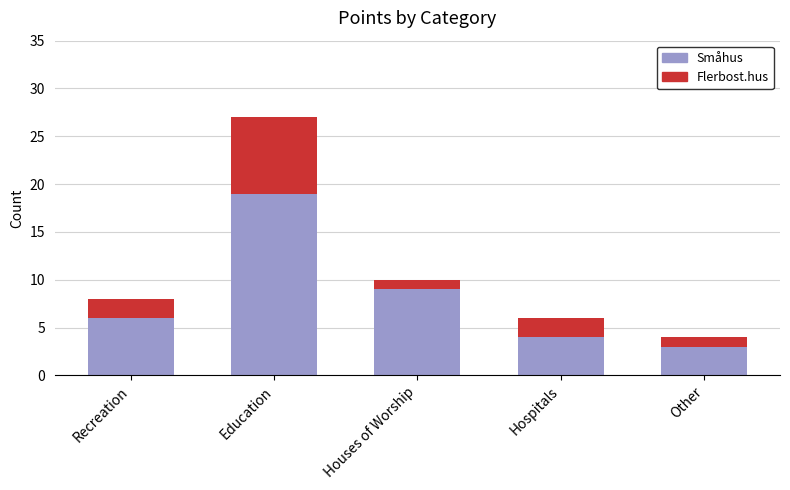

What is the total value across all series at Education?

27